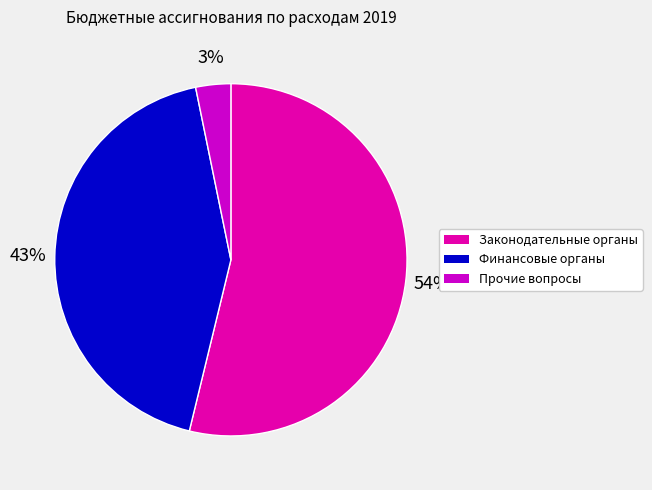

Is it true that Законодательные органы is 48% of the pie?

False